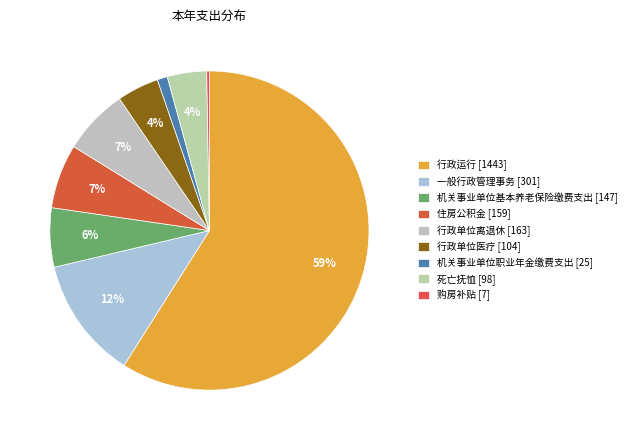

How many segments does this pie chart have?

9